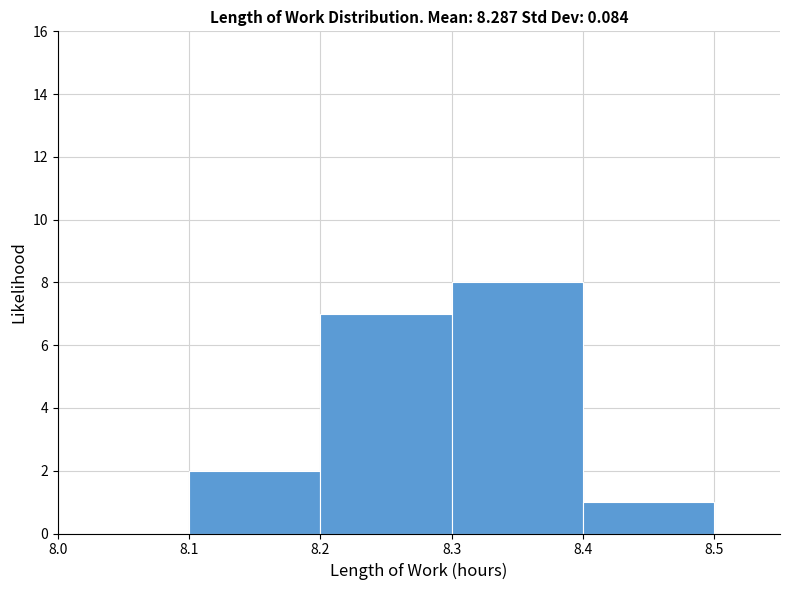

Reading left to right, list every bar in this chart as the range it spans on the x-axis followed by its height. The values are not printed on the chart, so give them approximately, as read against the axis.

8.0 to 8.1: 0
8.1 to 8.2: 2
8.2 to 8.3: 7
8.3 to 8.4: 8
8.4 to 8.5: 1